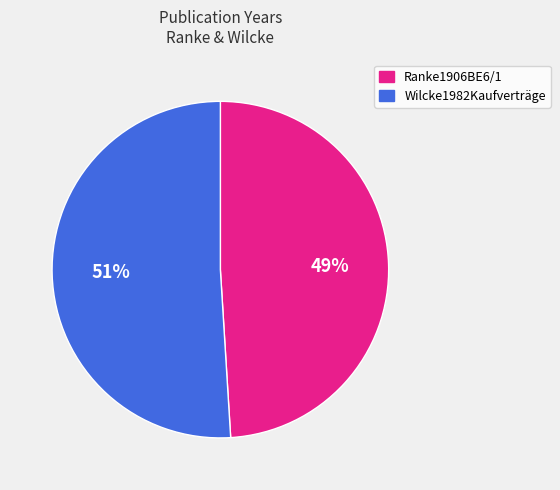

True or false: Ranke1906BE6/1 accounts for 49% of the total.

True